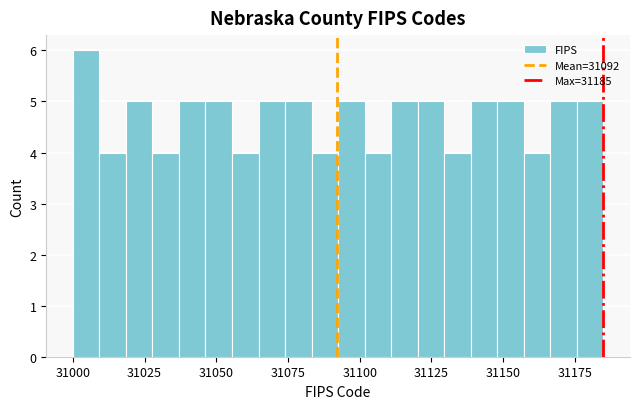

Around what value on the x-axis is the tallest bar? Give the approximate position of its centre, as read against the axis.

31005